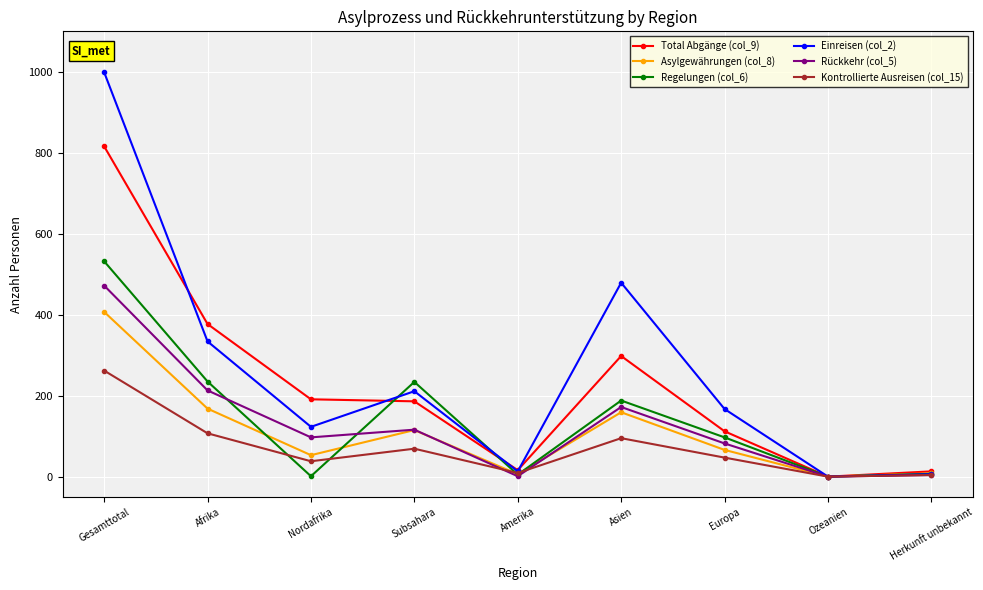

At how many categories does at least one series exceed 68?

6